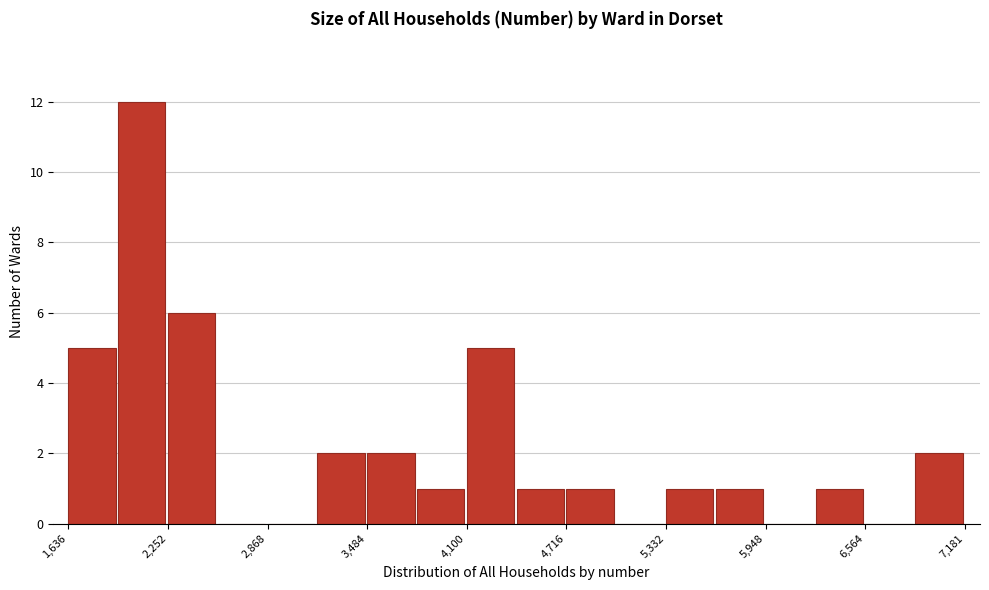

Around what value on the x-axis is the tallest bar? Give the approximate position of its centre, as read against the axis.

2100